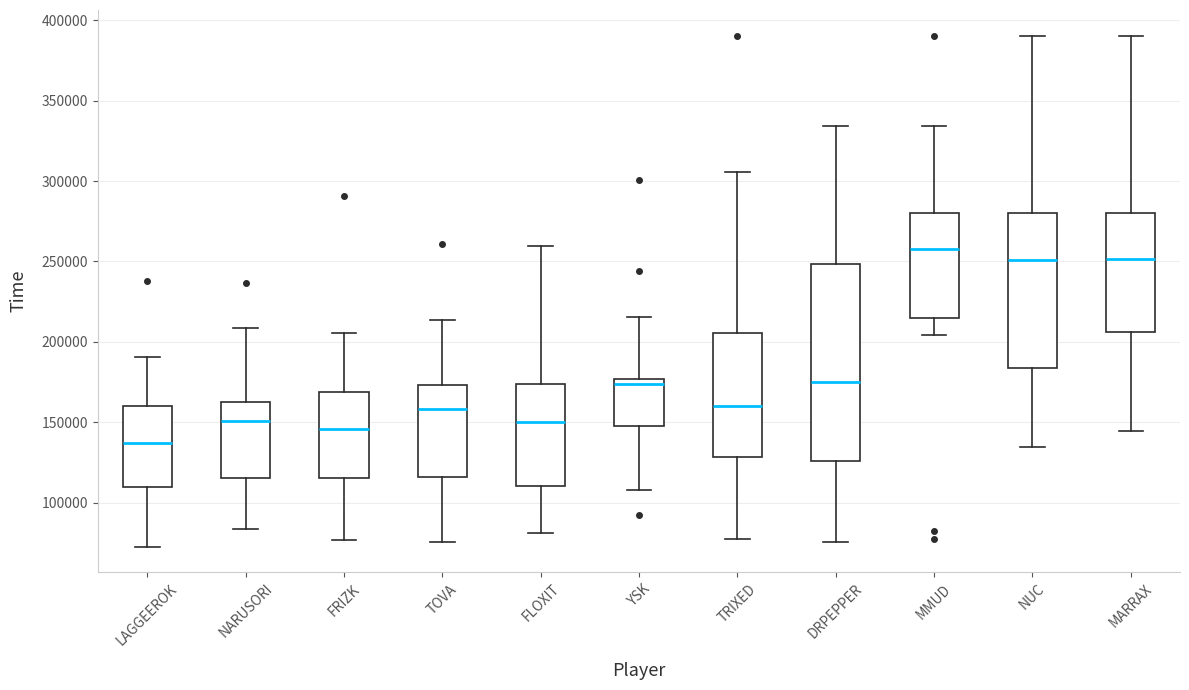

Reading left to right, read every box against the y-axis: the position of its median line, the range the box covers, and the ends of its whiskers. The values are not printed on the chart, so give them approximately, as read against the axis.

LAGGEEROK: median 135000, box 110000 to 160000, whiskers 70000 to 190000
NARUSORI: median 150000, box 115000 to 160000, whiskers 85000 to 210000
FRIZK: median 145000, box 115000 to 170000, whiskers 75000 to 205000
TOVA: median 160000, box 115000 to 175000, whiskers 75000 to 215000
FLOXIT: median 150000, box 110000 to 175000, whiskers 80000 to 260000
YSK: median 175000 (just below the box's upper edge), box 150000 to 175000, whiskers 110000 to 215000
TRIXED: median 160000, box 130000 to 205000, whiskers 75000 to 305000
DRPEPPER: median 175000, box 125000 to 250000, whiskers 75000 to 335000
MMUD: median 260000, box 215000 to 280000, whiskers 205000 to 335000
NUC: median 250000, box 185000 to 280000, whiskers 135000 to 390000
MARRAX: median 250000, box 205000 to 280000, whiskers 145000 to 390000